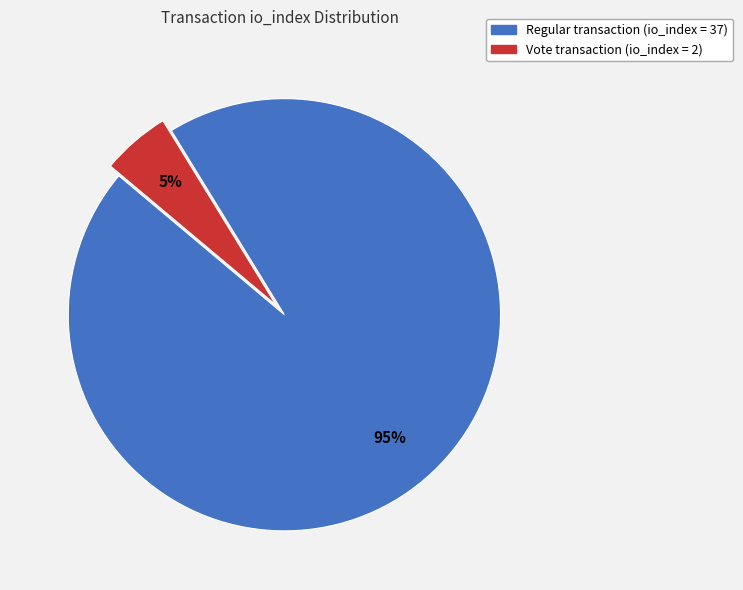

Rank the categories by value from lowest to highest.

Vote transaction (io_index = 2), Regular transaction (io_index = 37)